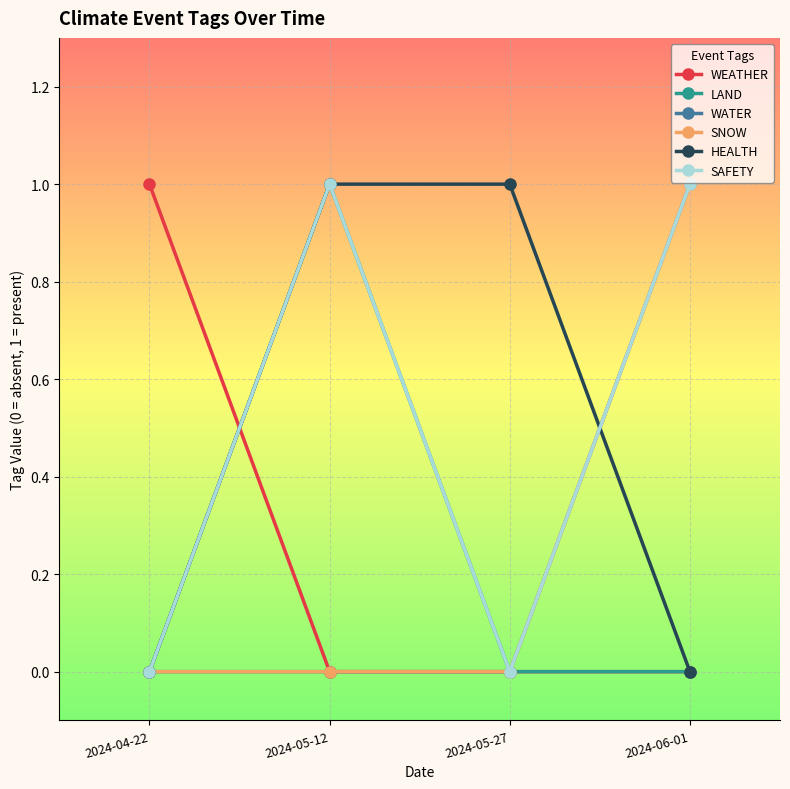

Which label corresponds to the smallest value in the chart?

2024-05-12